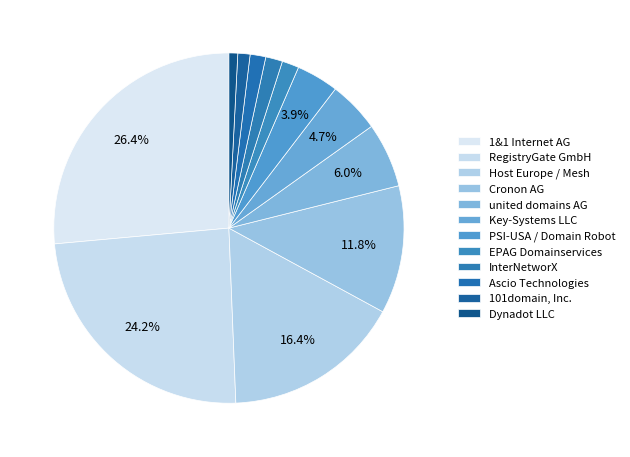

How many slices are in this pie chart?

12